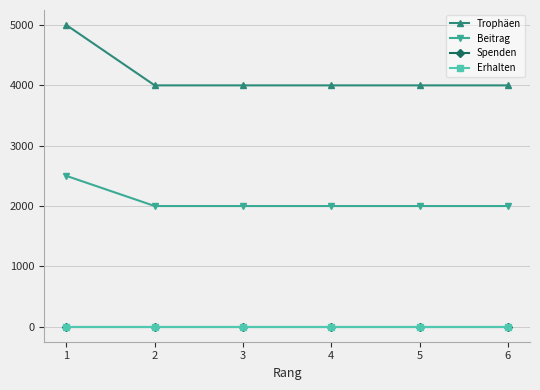

Reading right to left, extract all data points from this chart.

Trophäen: 4001	4001	4001	4001	4001	5001
Beitrag: 2000	2000	2000	2000	2000	2500
Spenden: 0	0	0	0	0	0
Erhalten: 0	0	0	0	0	0